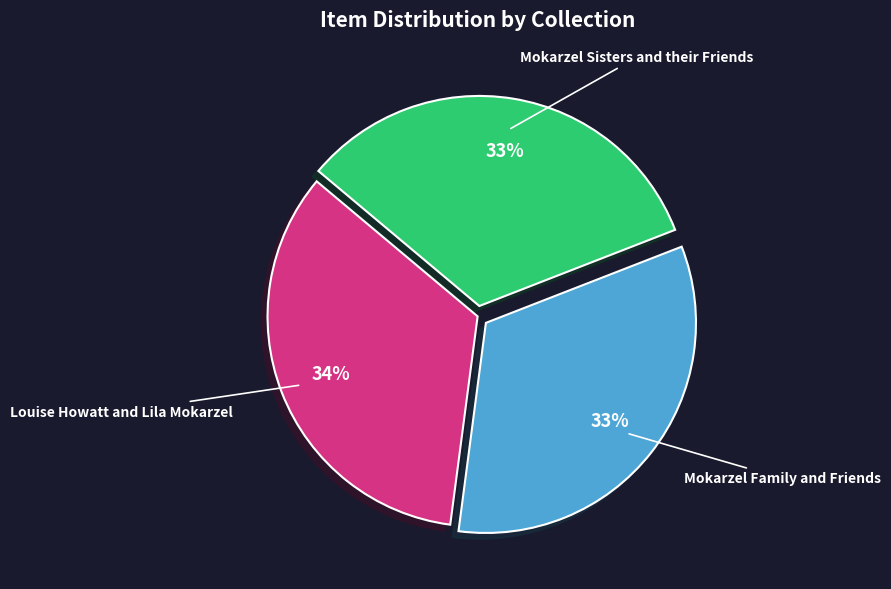

To the nearest percent, what is the average slice percentage?

33%